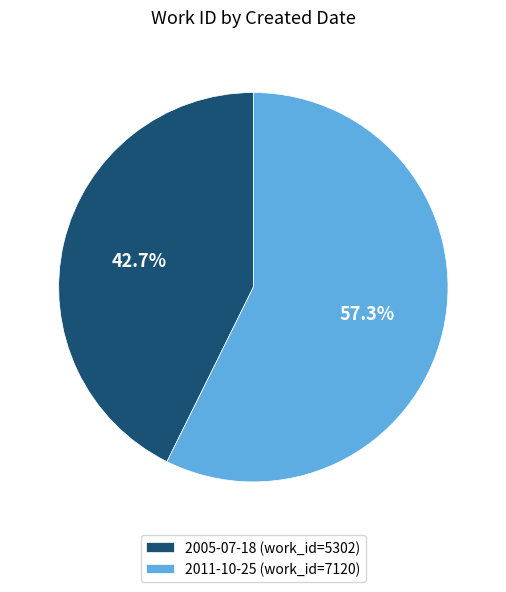

To the nearest percent, what is the average slice percentage?

50%